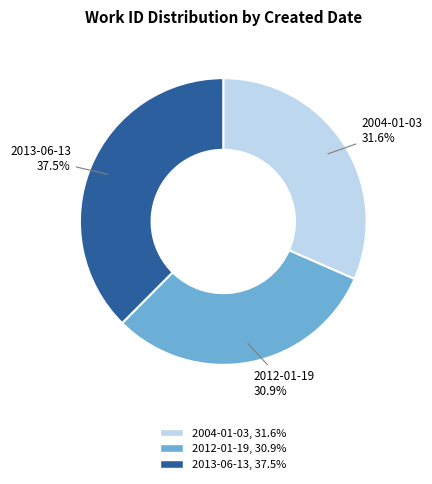

To the nearest percent, what is the difference between the 2004-01-03 and 2012-01-19 slice percentages?

1%